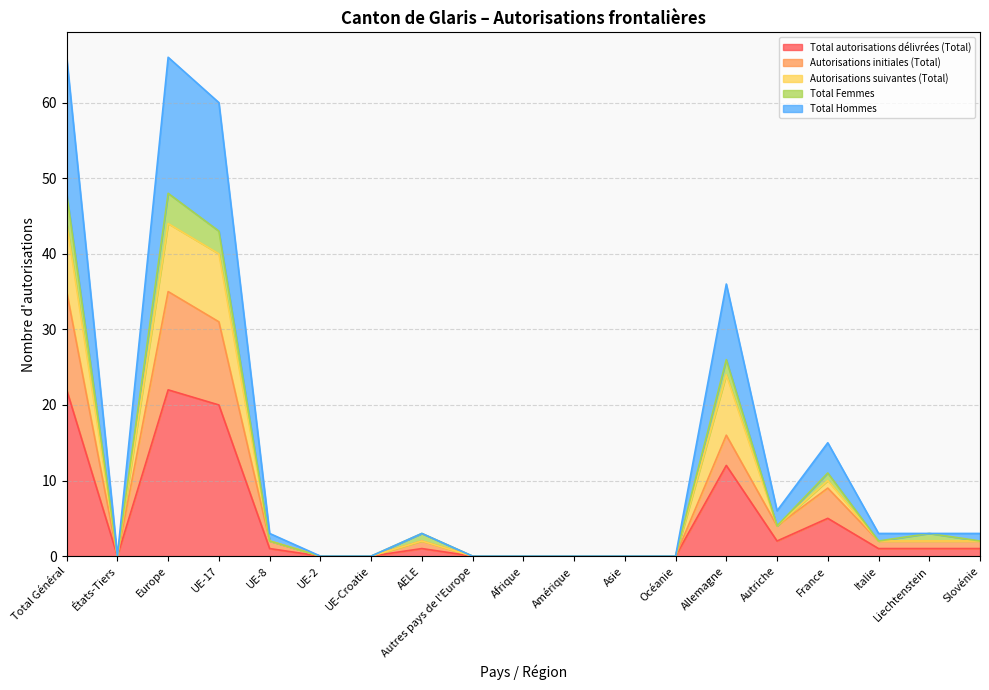

True or false: Total Hommes has a value of 17 at France.

False